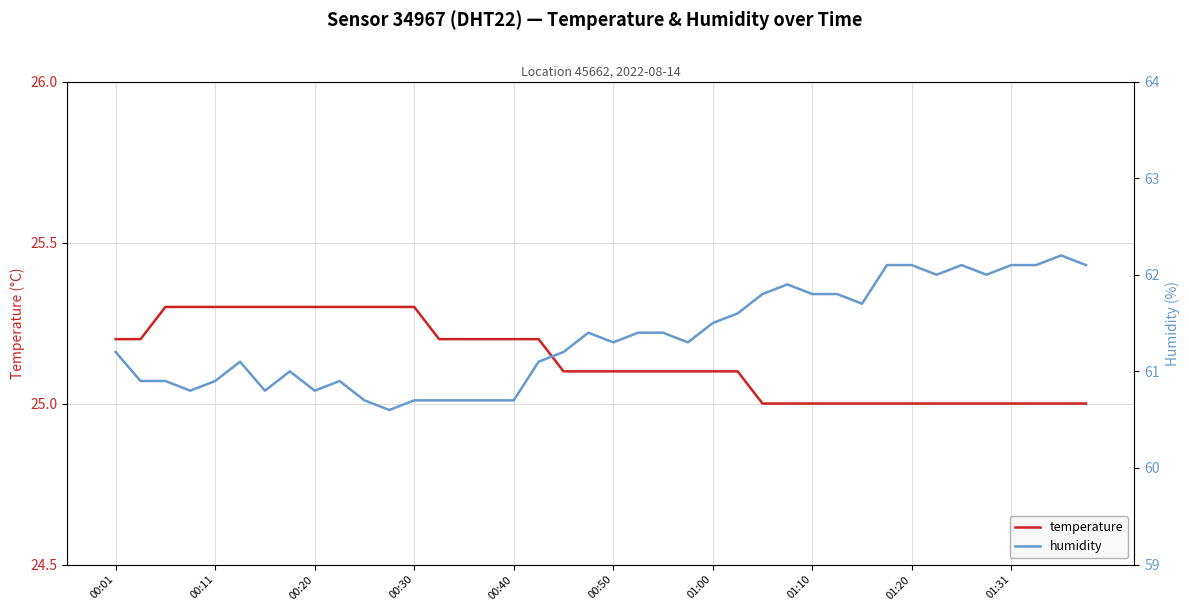

How many lines are shown in the chart?

2